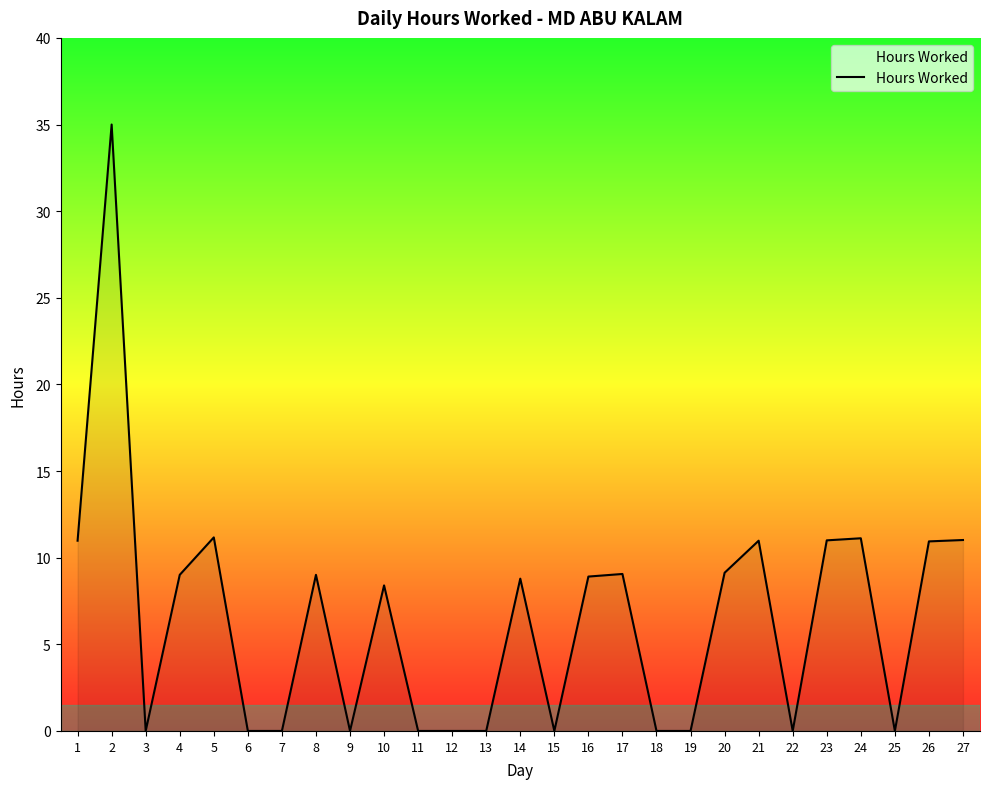

Read the value at 5.

11.2